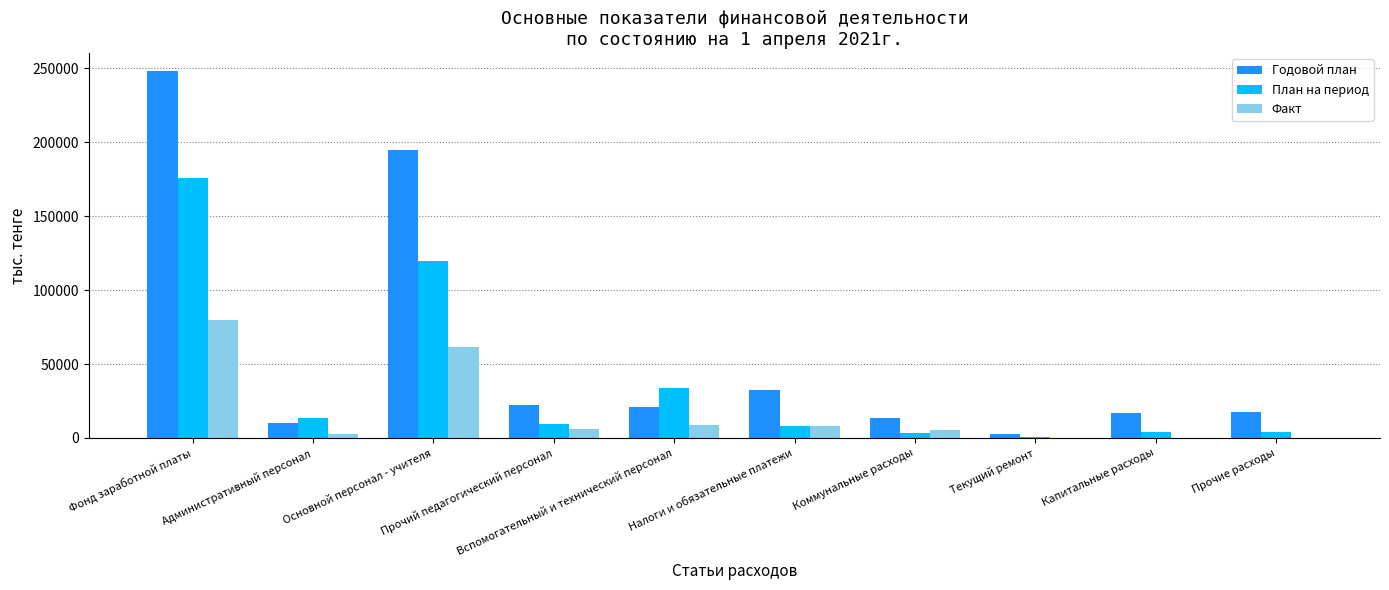

Which series has the largest total across all categories?

Годовой план